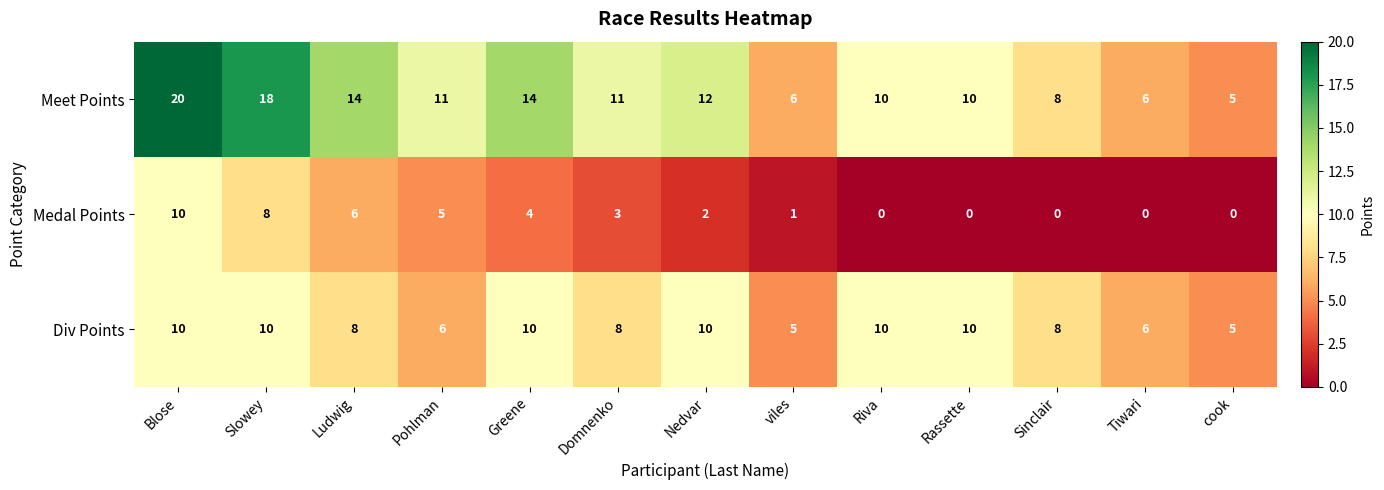

What is the difference between the highest and lowest values at Riva?

10